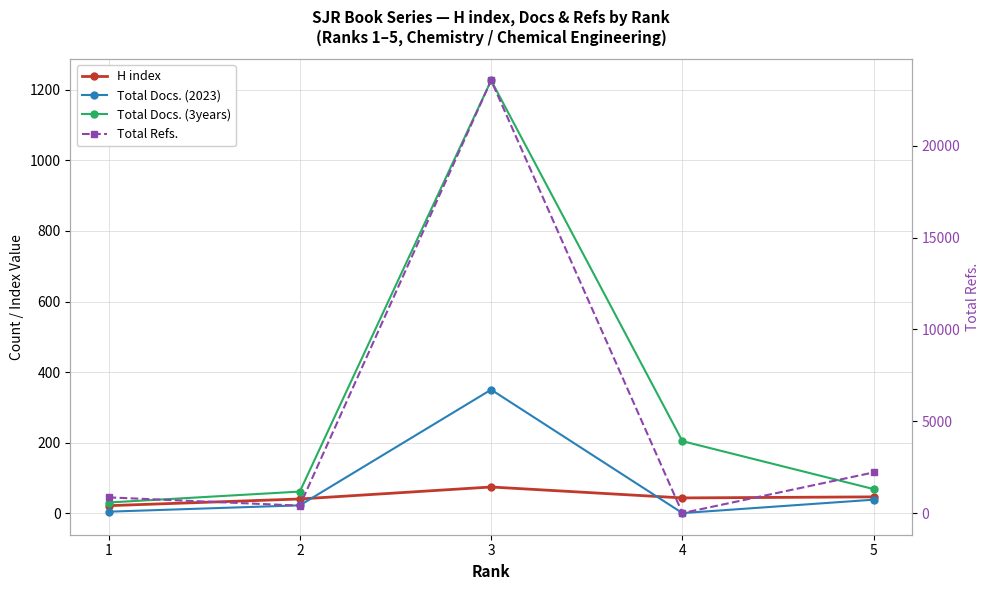

Reading left to right, extract all data points from this chart.

H index: 21	40	74	43	46
Total Docs. (2023): 4	22	350	0	38
Total Docs. (3years): 30	61	1227	204	68
Total Refs.: 856	405	23562	0	2216